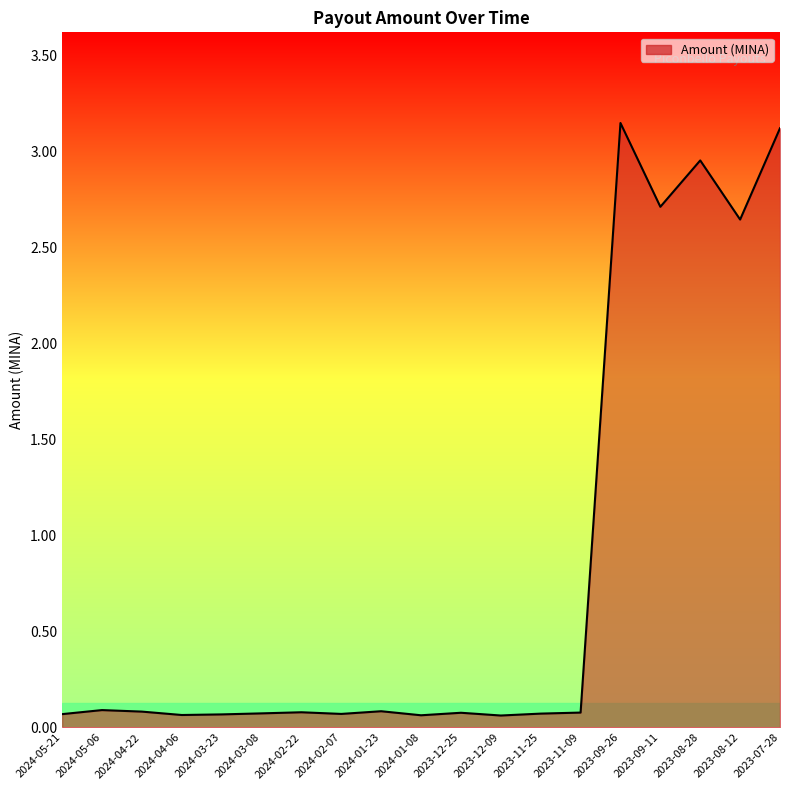

Which has a higher value, 2023-08-12 or 2023-11-09?

2023-08-12